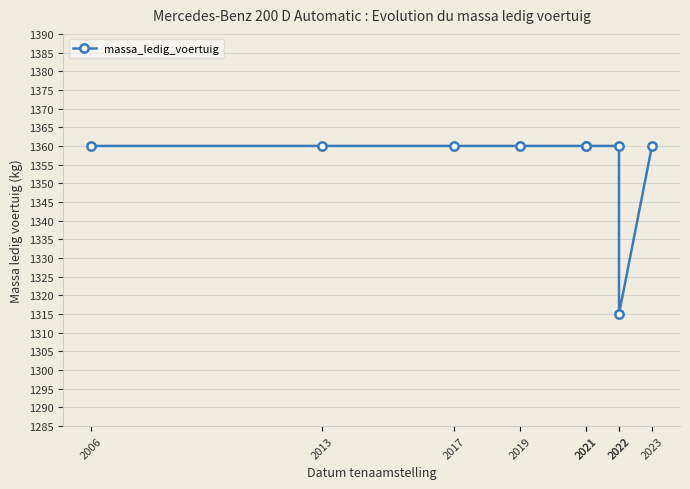

Which has a higher value, 2019 or 2021?

2019